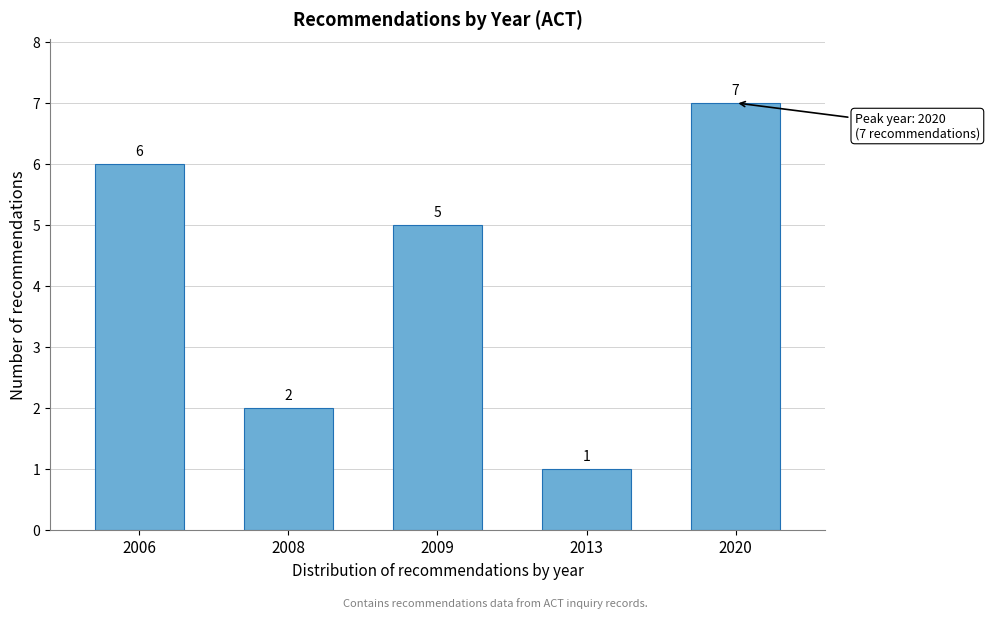

Reading left to right, what are all the values shown in this chart?

2006=6	2008=2	2009=5	2013=1	2020=7